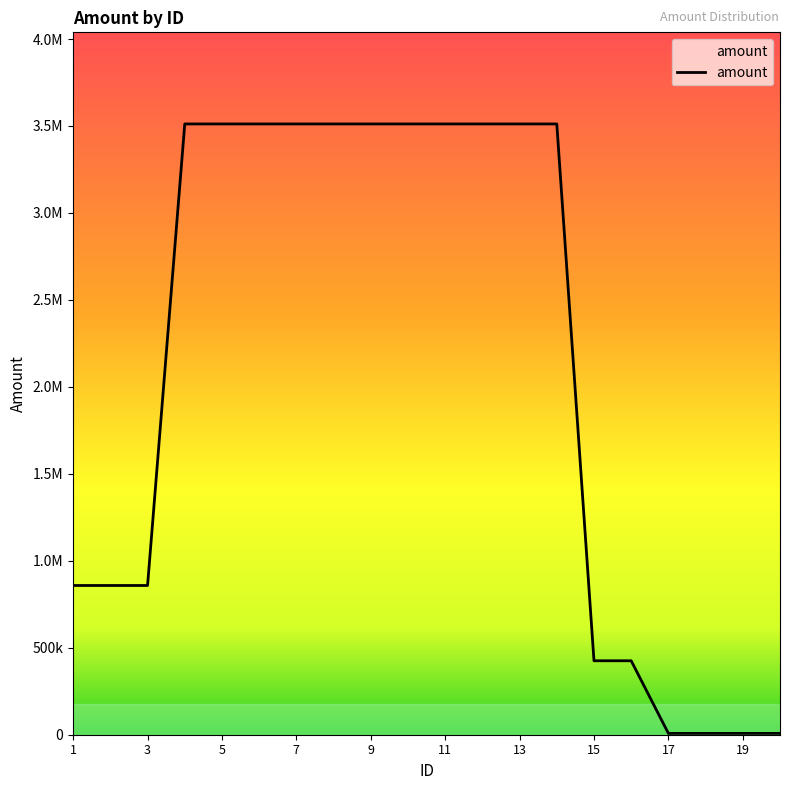

What is the difference between the maximum and minimum values?

3504160.5